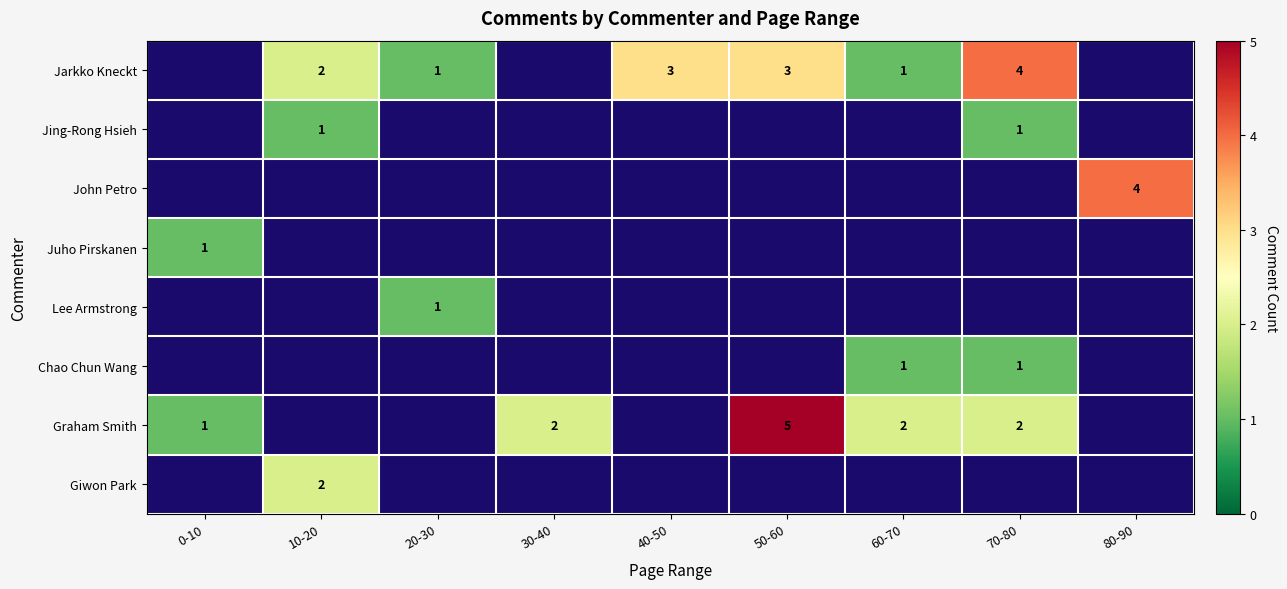

Is it true that Chao Chun Wang equals 1.7 at 70-80?

False